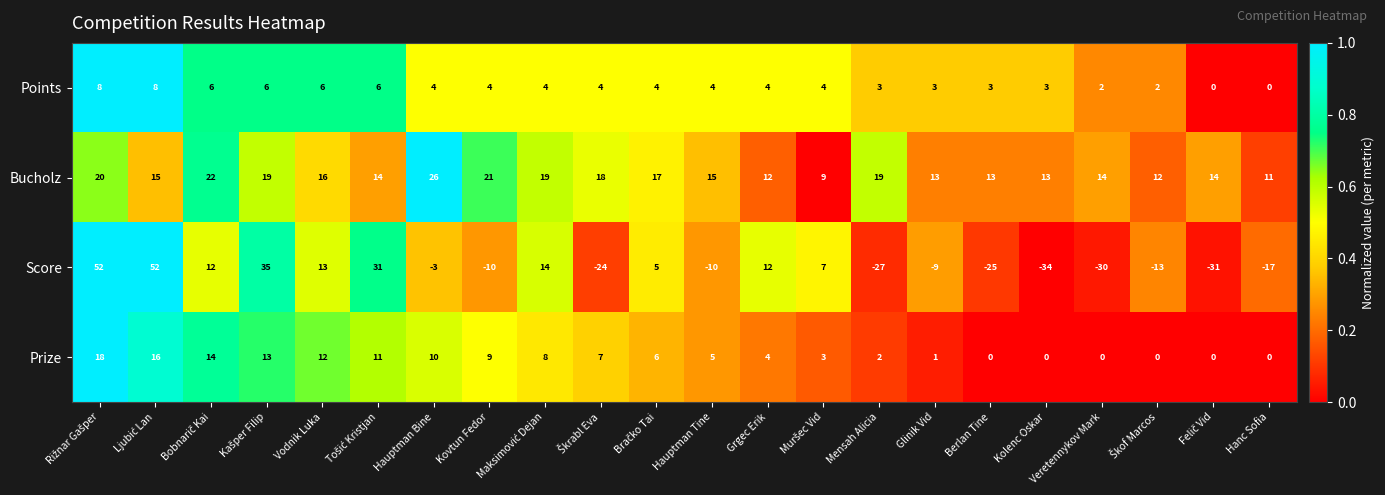

What is the difference between the second highest and minimum values in the Points series?

8